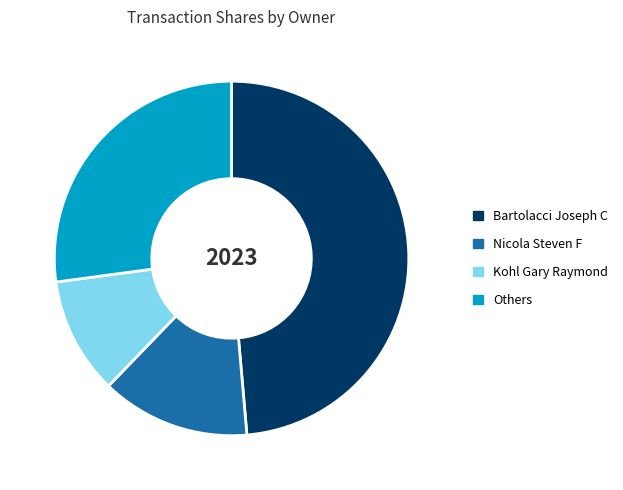

What is the ratio of the value at Others to the value at Kohl Gary Raymond?

2.5